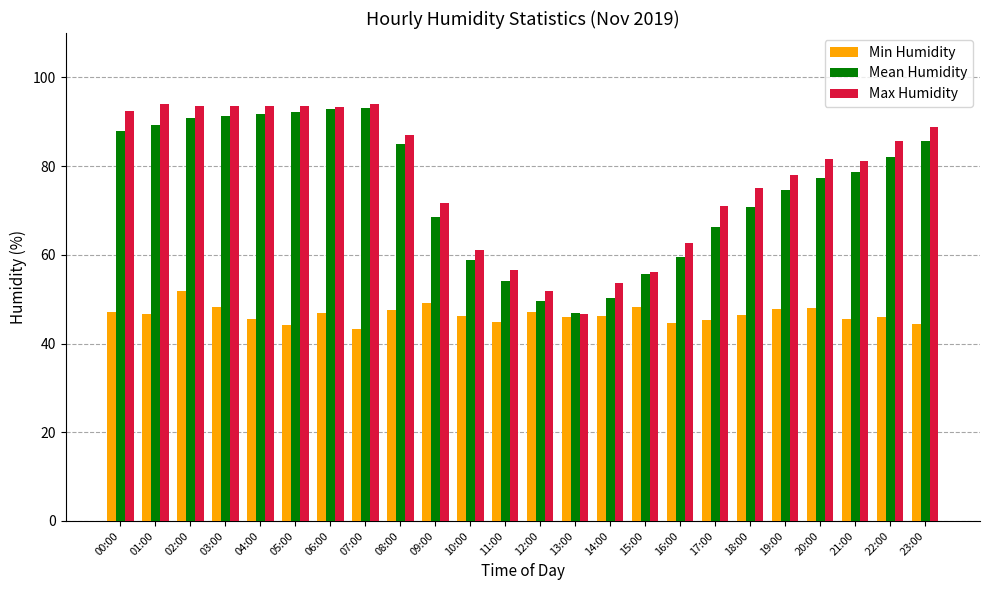

How many values in the Mean Humidity series exceed 78?

12